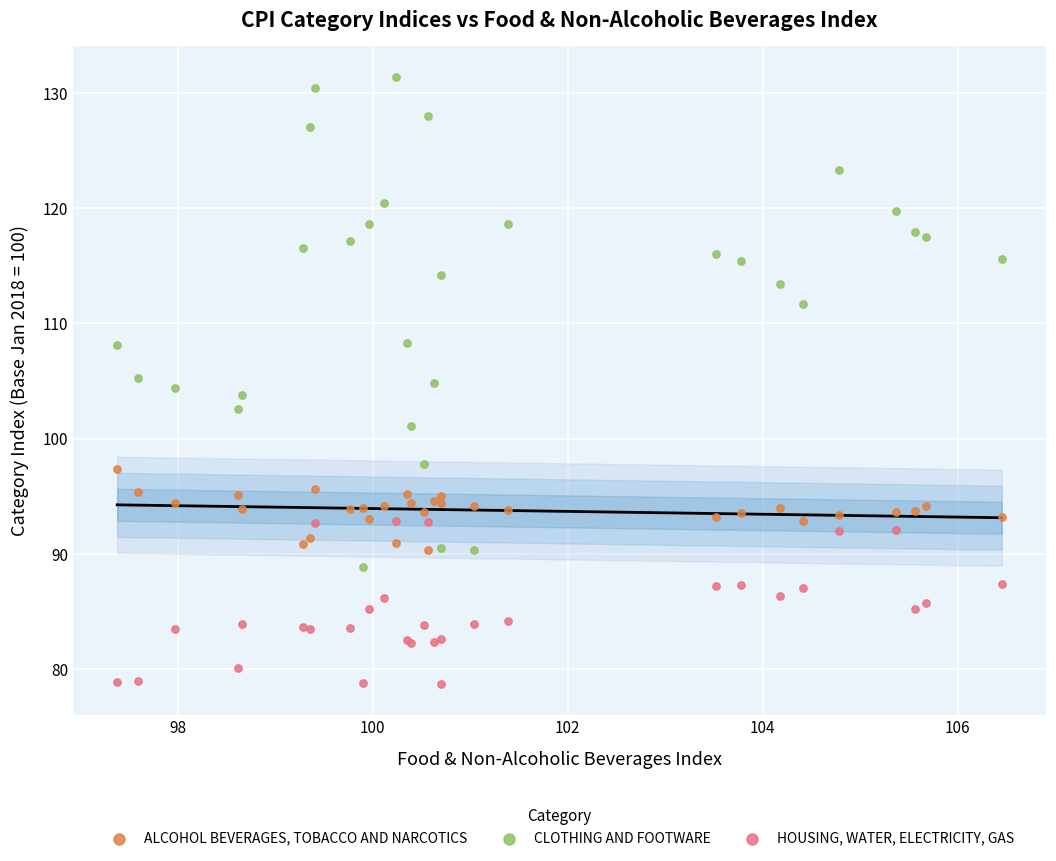

Which series has the largest Y range (max minus min)?

CLOTHING AND FOOTWARE